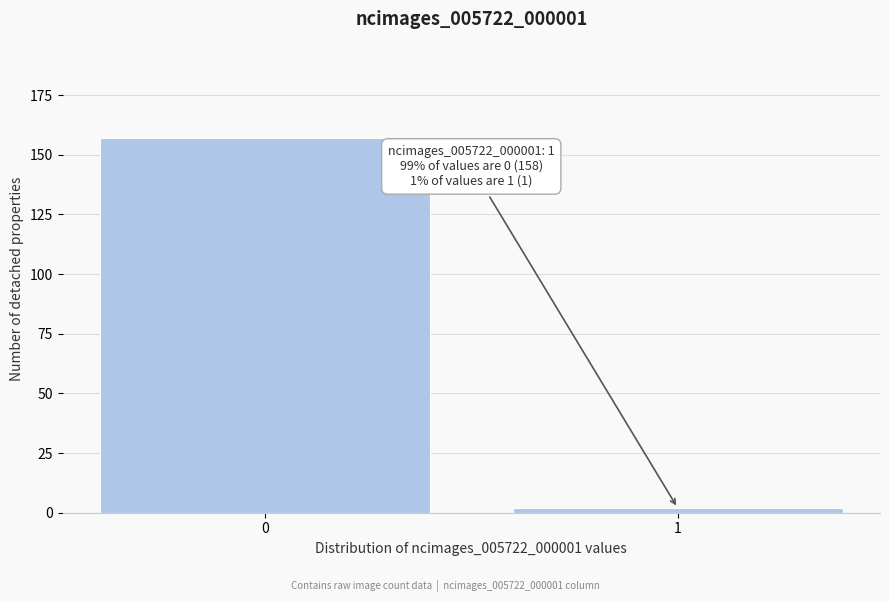

Reading left to right, what are all the values shown in this chart?

0=157	1=2